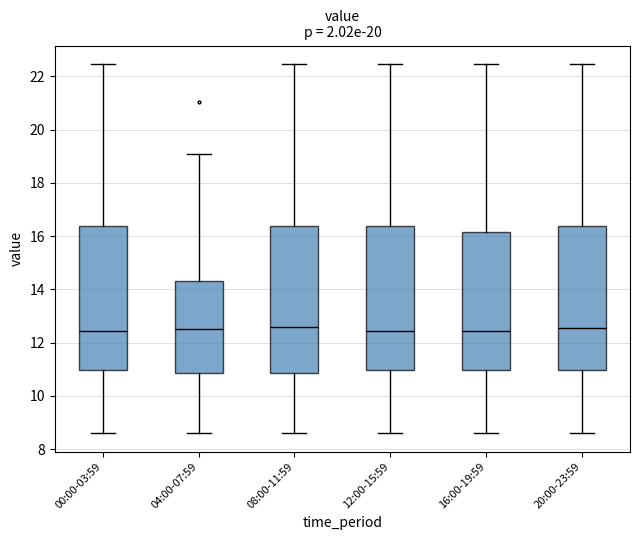

Where is the upper edge of the box for 12:00-15:59 on the y-axis? The values are not printed on the chart, so give them approximately, as read against the axis.

16.4